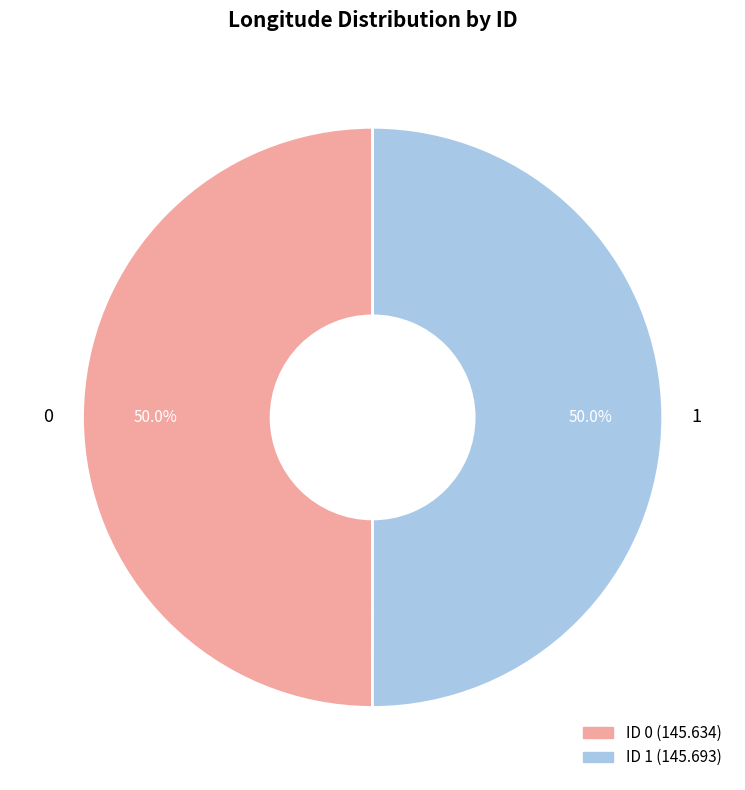

Combined, what portion of the pie is 0 and 1?

100.0%